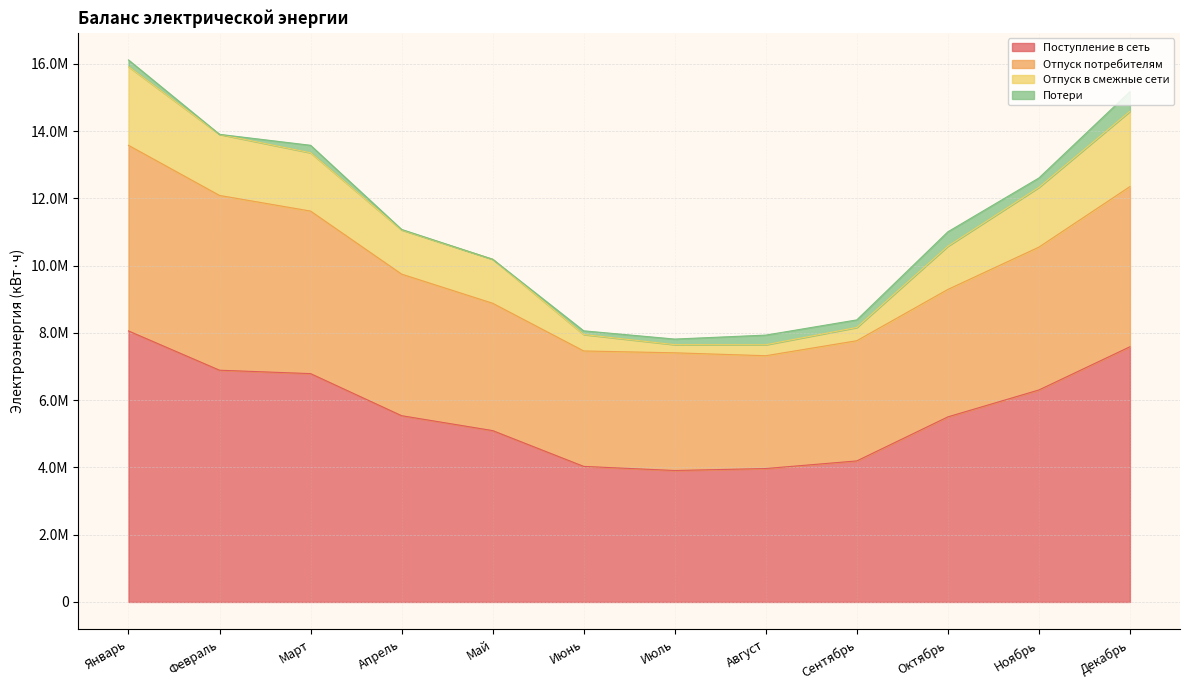

What is the difference between the maximum and minimum values in the Потери series?

586787